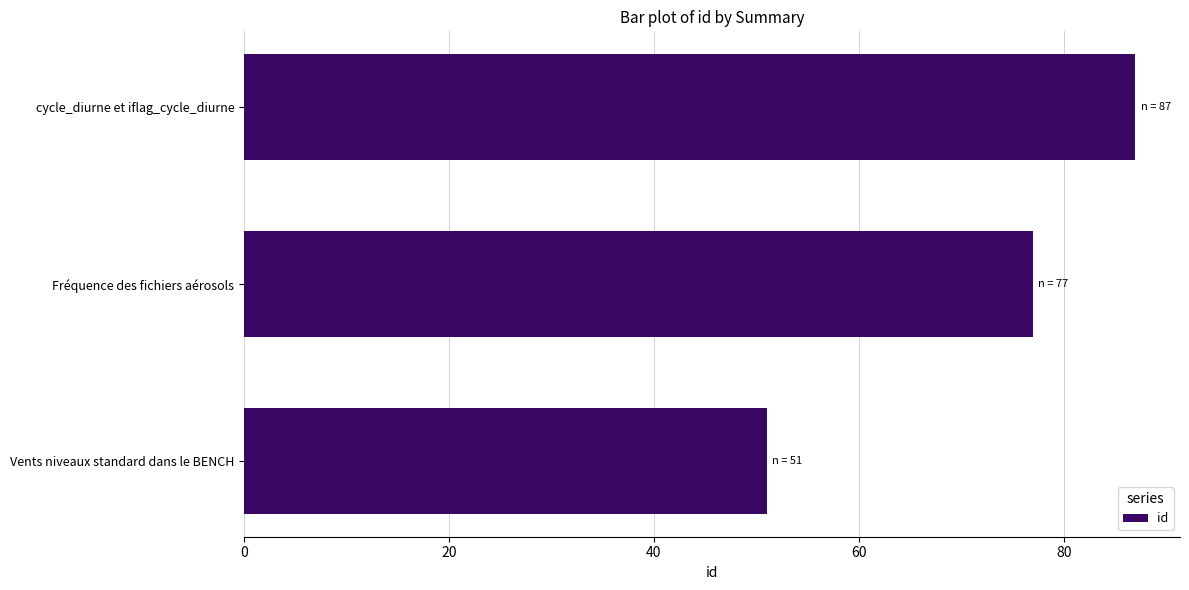

List the labels in order of value, largest first.

cycle_diurne et iflag_cycle_diurne, Fréquence des fichiers aérosols, Vents niveaux standard dans le BENCH